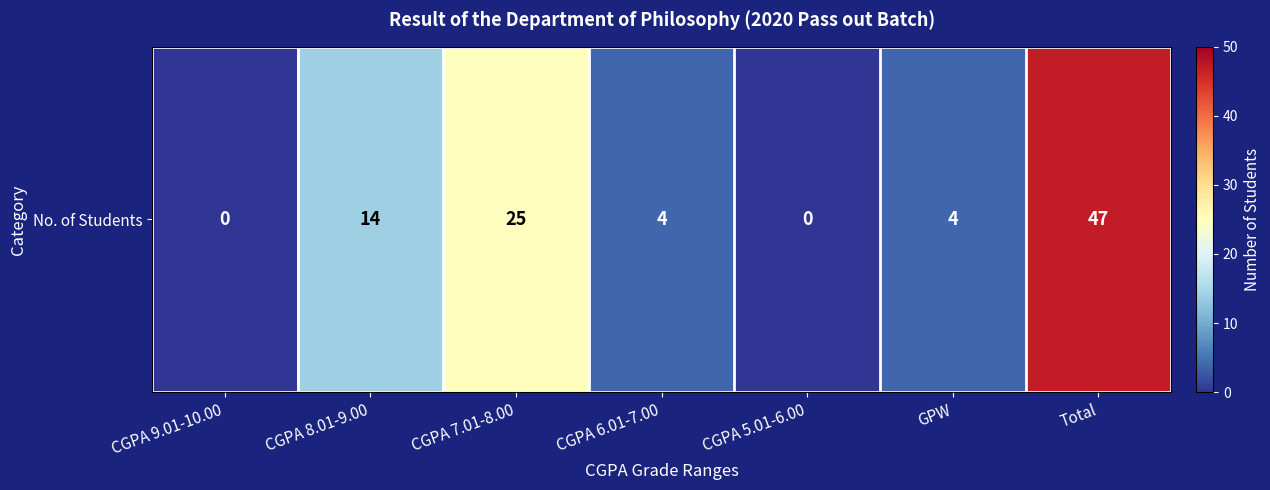

At which category does the chart reach its minimum across all series?

CGPA 9.01-10.00